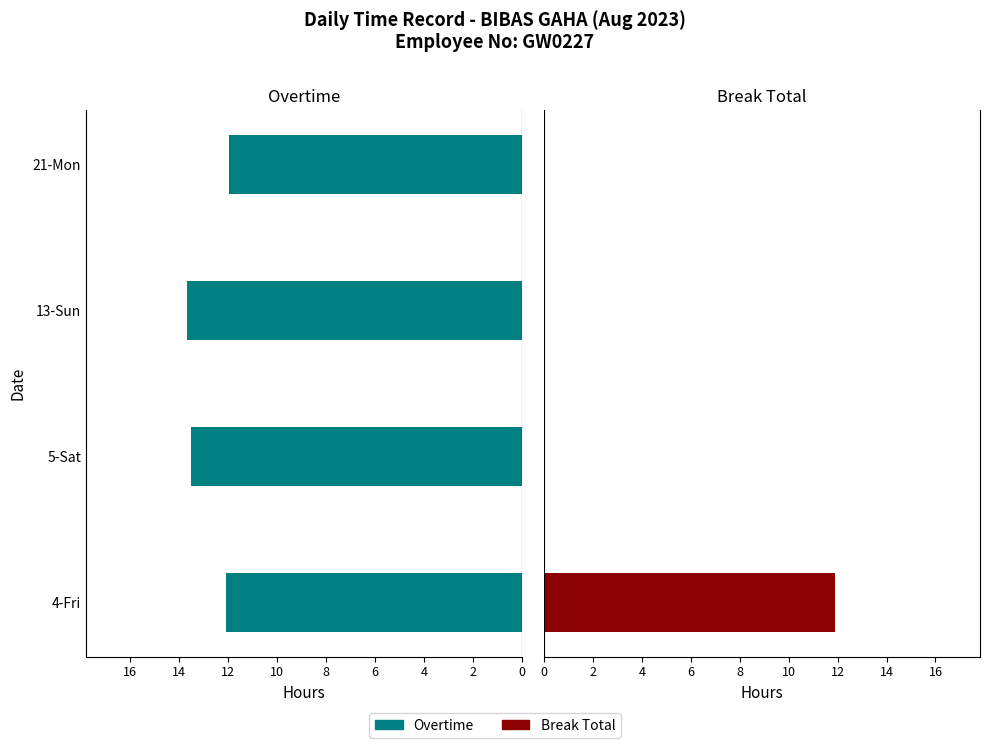

Reading right to left, what are all the values shown in this chart?

Overtime: 12.0	13.7	13.5	12.1
Break Total: 0.0	0.0	0.0	11.9